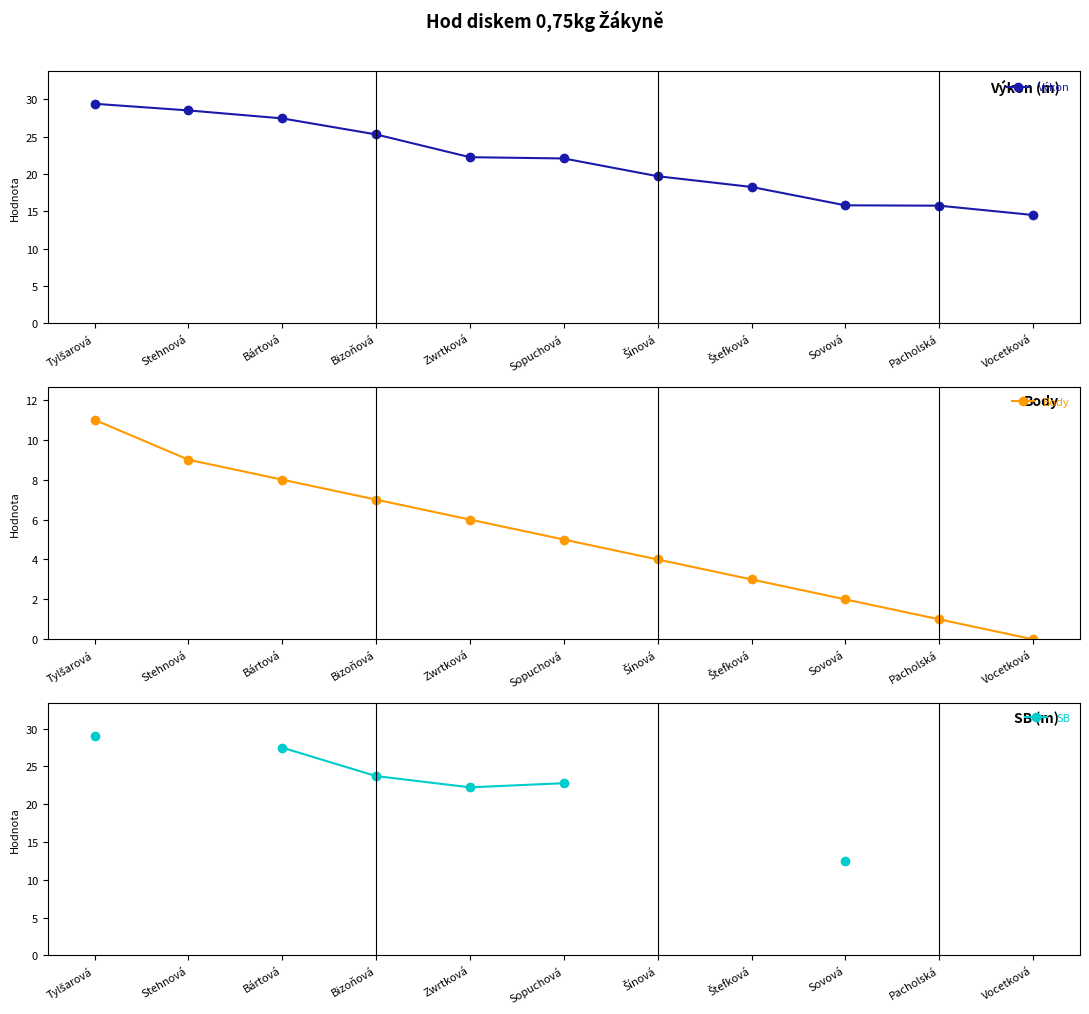

At how many categories does at least one series exceed 23?

4